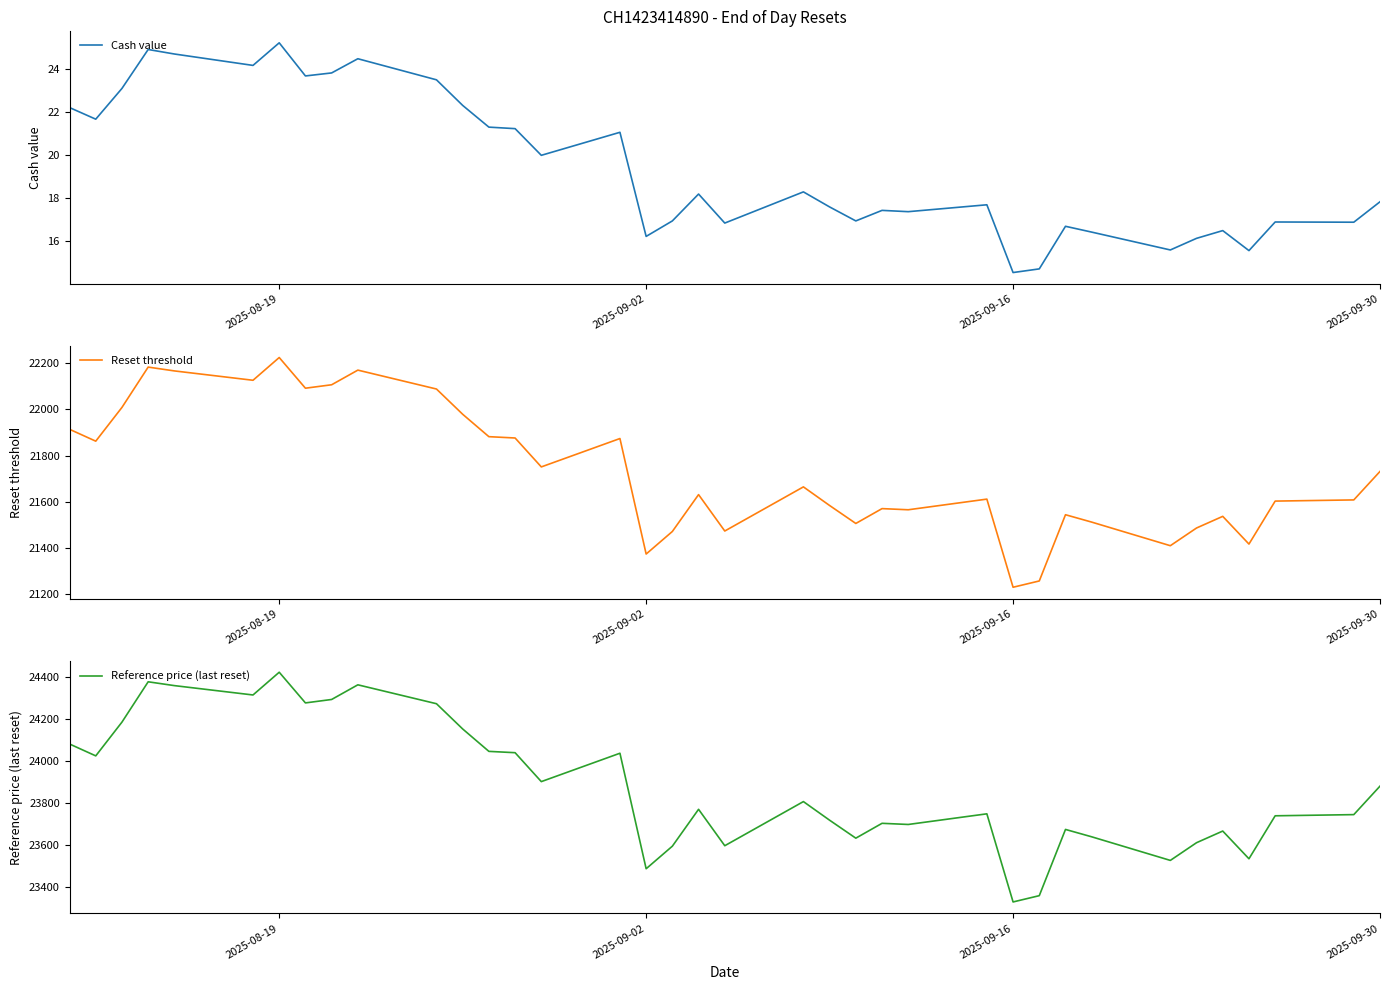

True or false: Cash value has a value of 34.1 at 2025-08-19.

False